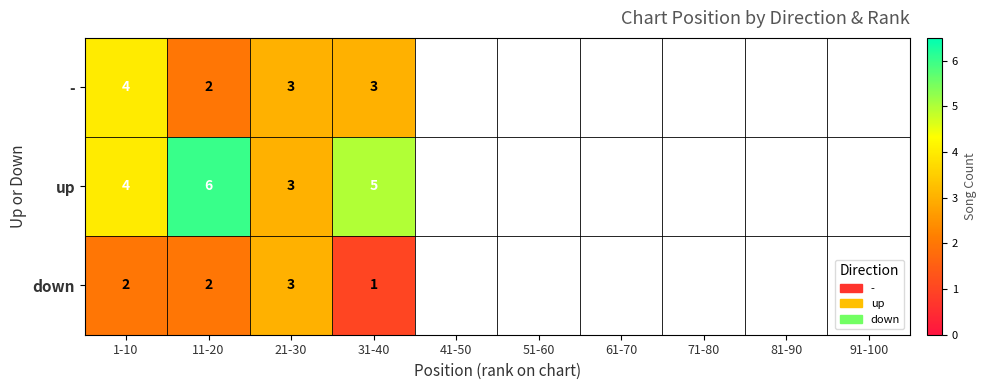

At how many categories does at least one series exceed 1?

4